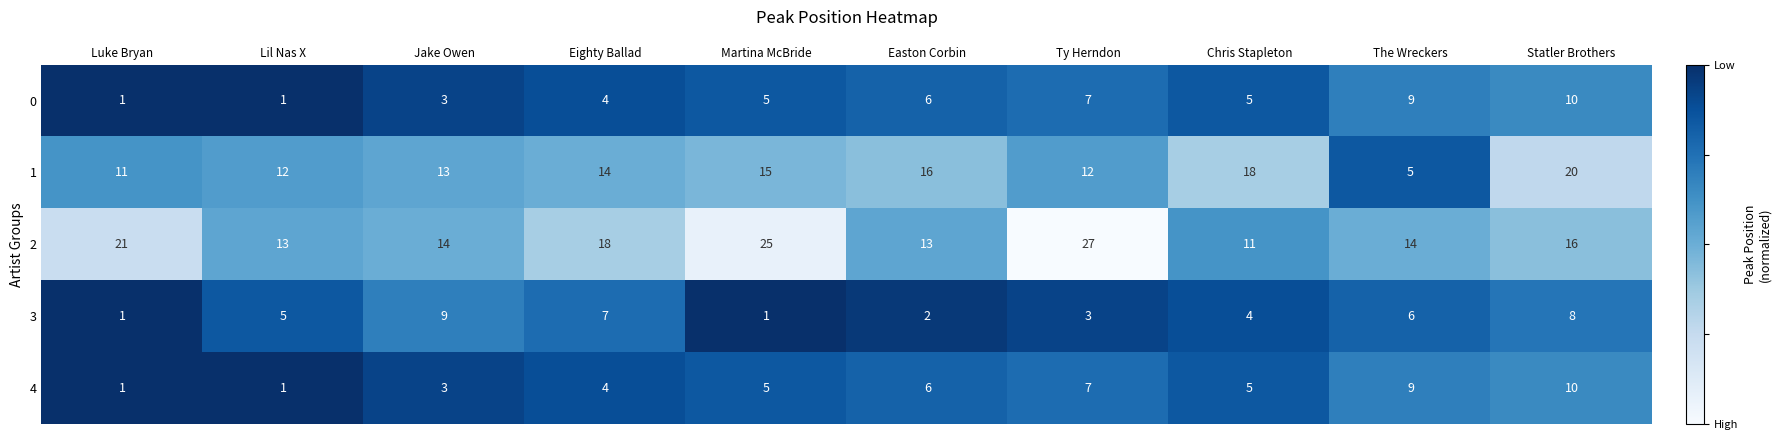

Is it true that 2 equals 6 at Easton Corbin?

False